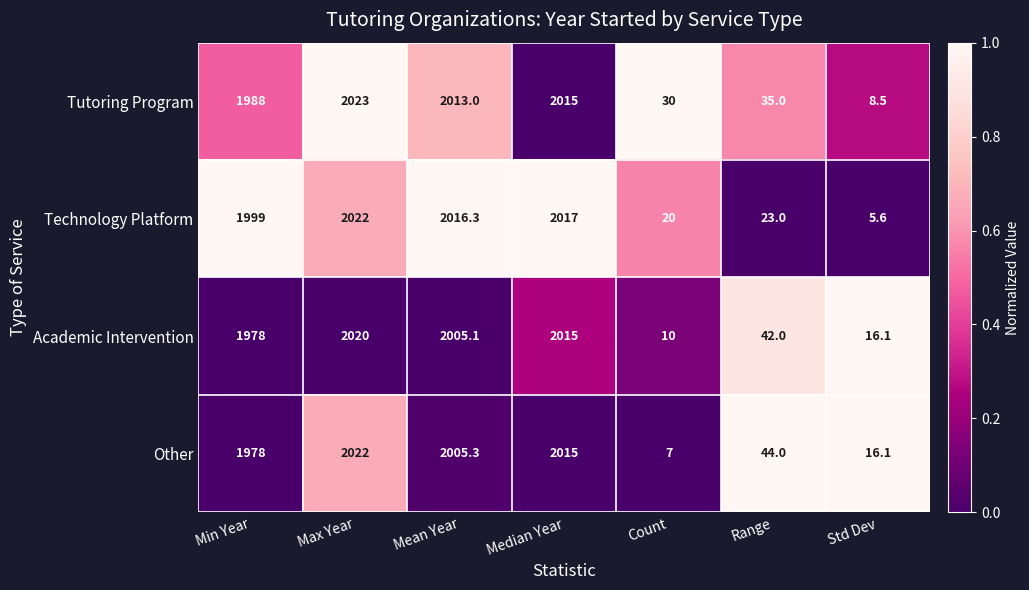

What is the difference between the highest and lowest values at Min Year?

21.0